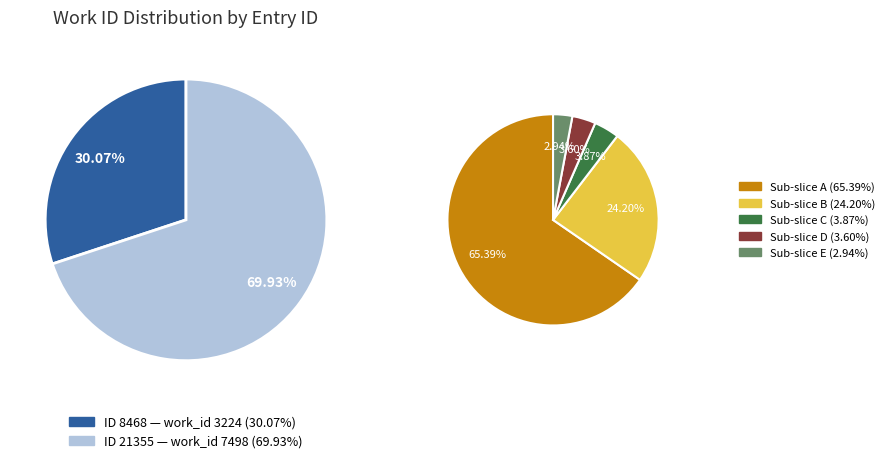

Is there a majority slice in this chart?

Yes